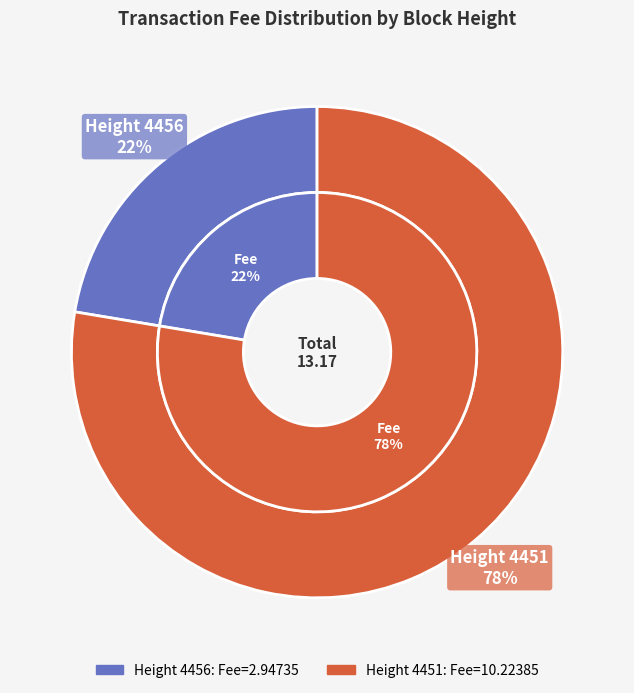

True or false: 4451 accounts for 63% of the total.

False